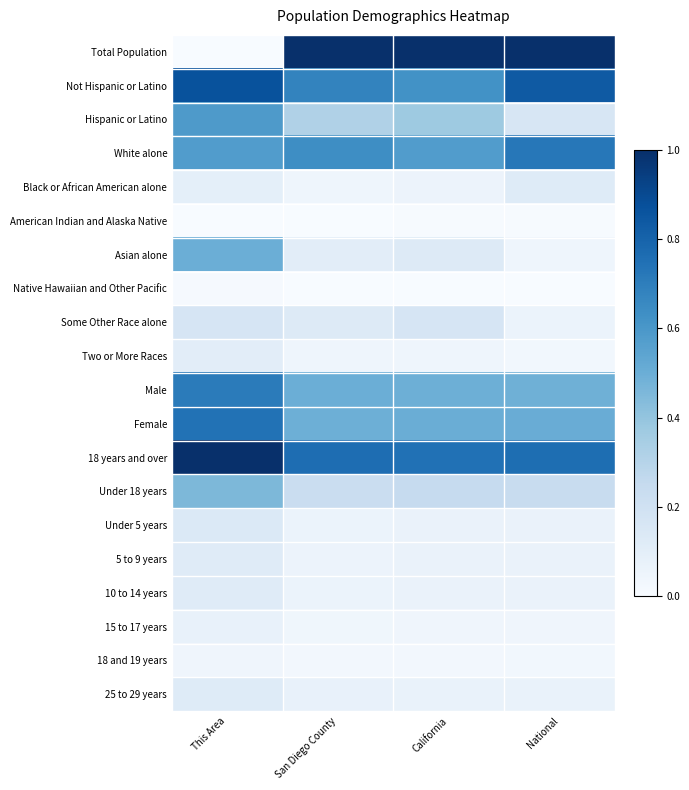

Which series has the largest total across all categories?

18 years and over